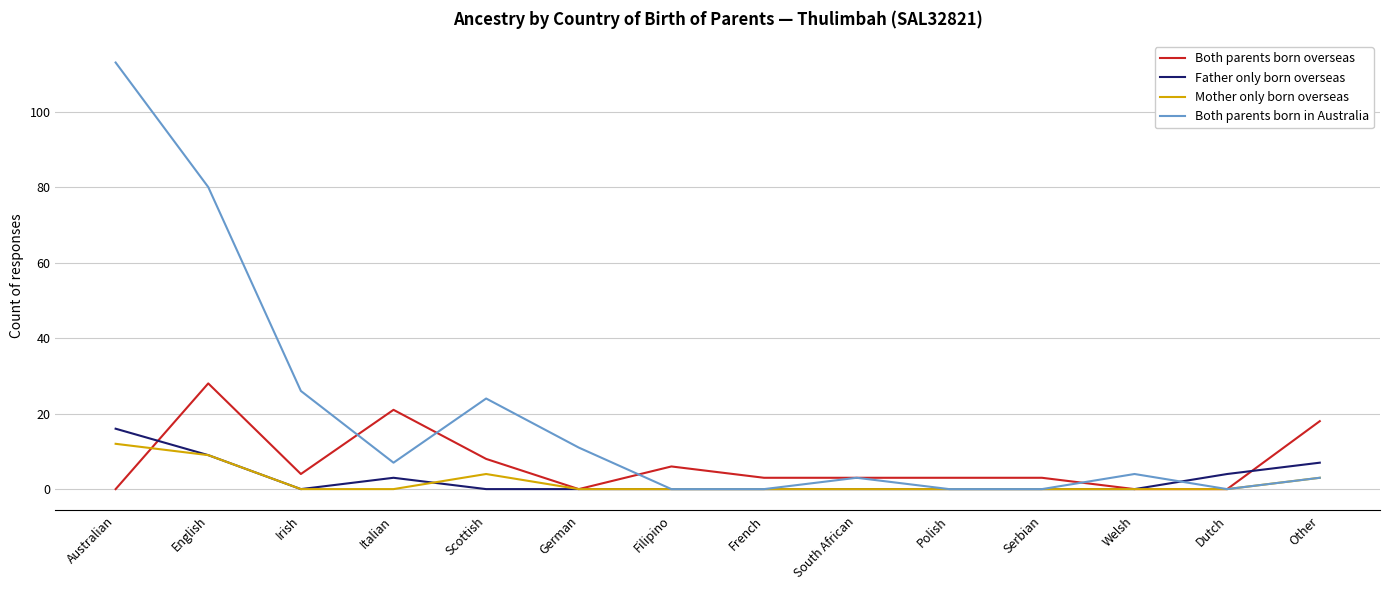

At which category is the sum across all series the highest?

Australian